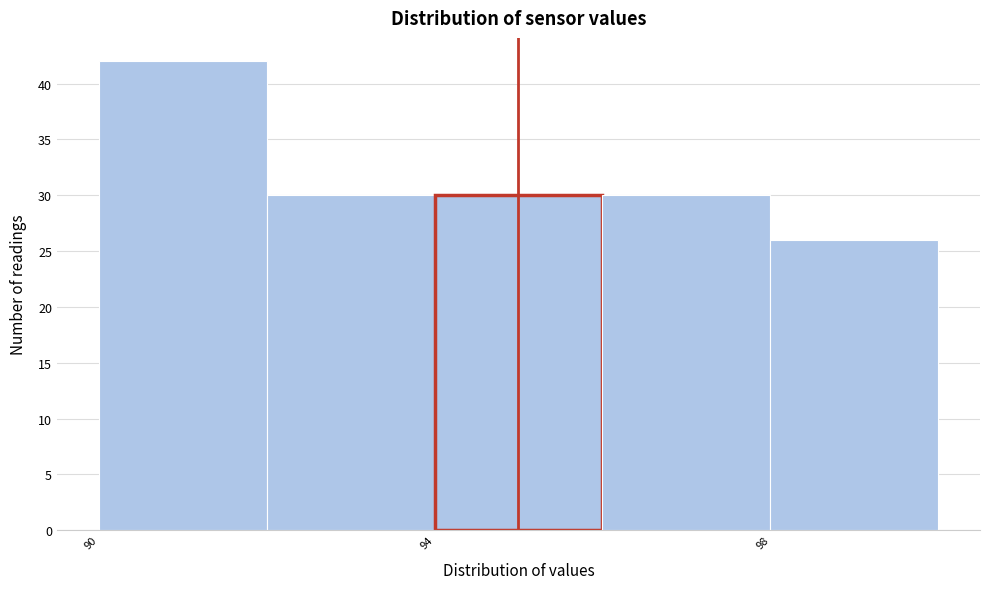

What is the height of the bar covering 90 to 92 on the x-axis? The values are not printed on the chart, so give them approximately, as read against the axis.

42